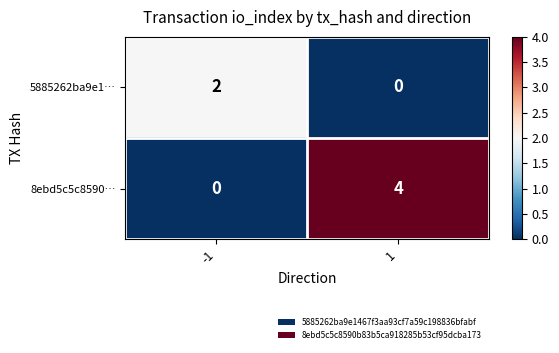

The 8ebd5c5c8590… series shows 4 at 1. True or false?

True